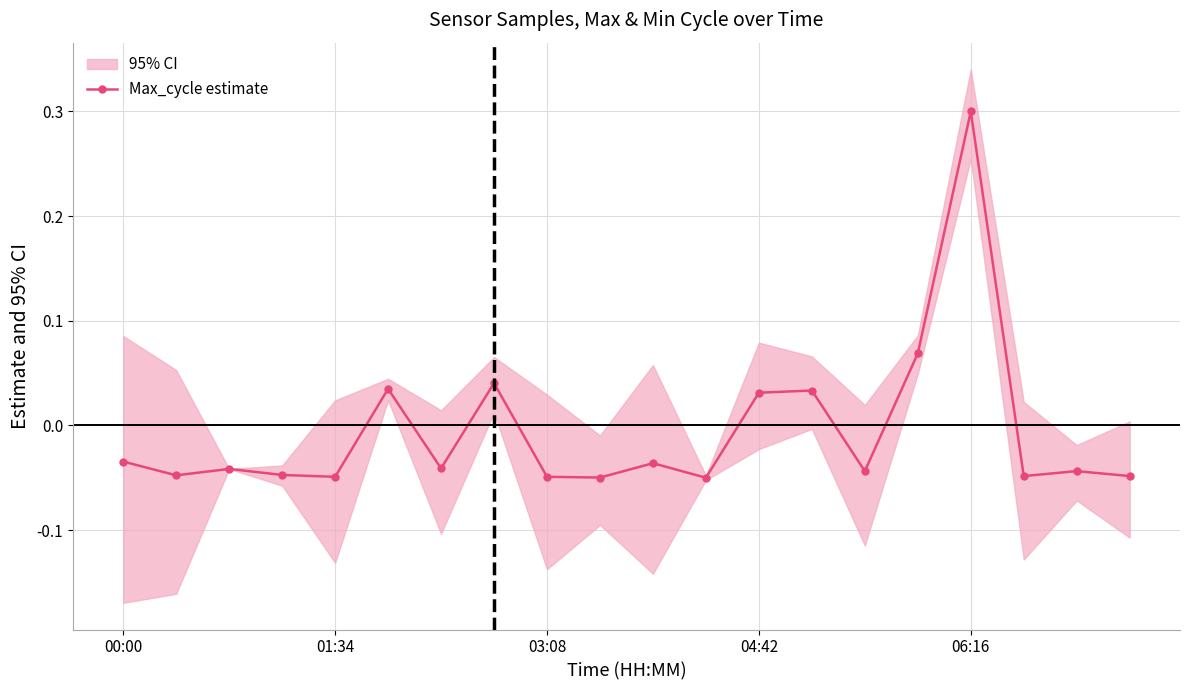

How many positive values are there?

6